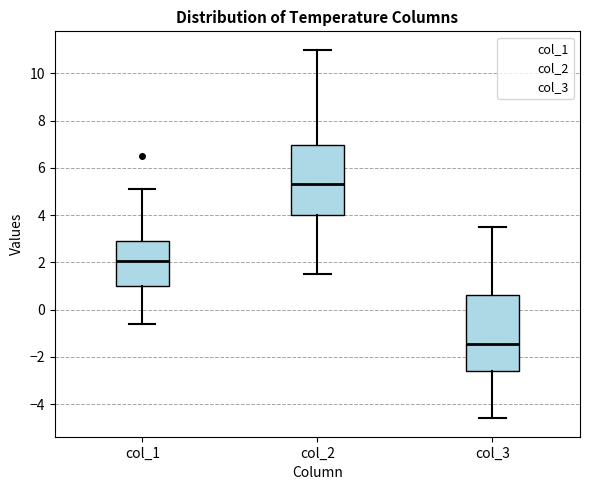

Reading left to right, transcribe this box plot: for each box, give where its median line is, the range the box spans, and where its two whiskers end, as read against the y-axis. The values are not printed on the chart, so give them approximately, as read against the axis.

col_1: median 2.0, box 1.0 to 3.0, whiskers -0.6 to 5.2
col_2: median 5.4, box 4.0 to 7.0, whiskers 1.6 to 11.0
col_3: median -1.4, box -2.6 to 0.6, whiskers -4.6 to 3.6